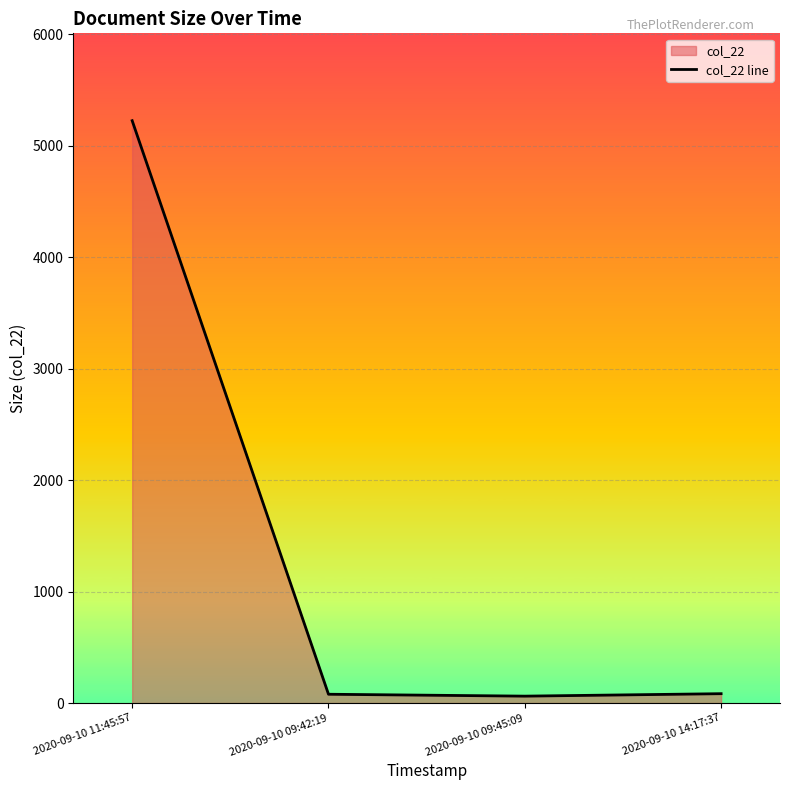

Reading left to right, transcribe all the data shown in this chart.

2020-09-10 11:45:57=5223	2020-09-10 09:42:19=79	2020-09-10 09:45:09=62	2020-09-10 14:17:37=84